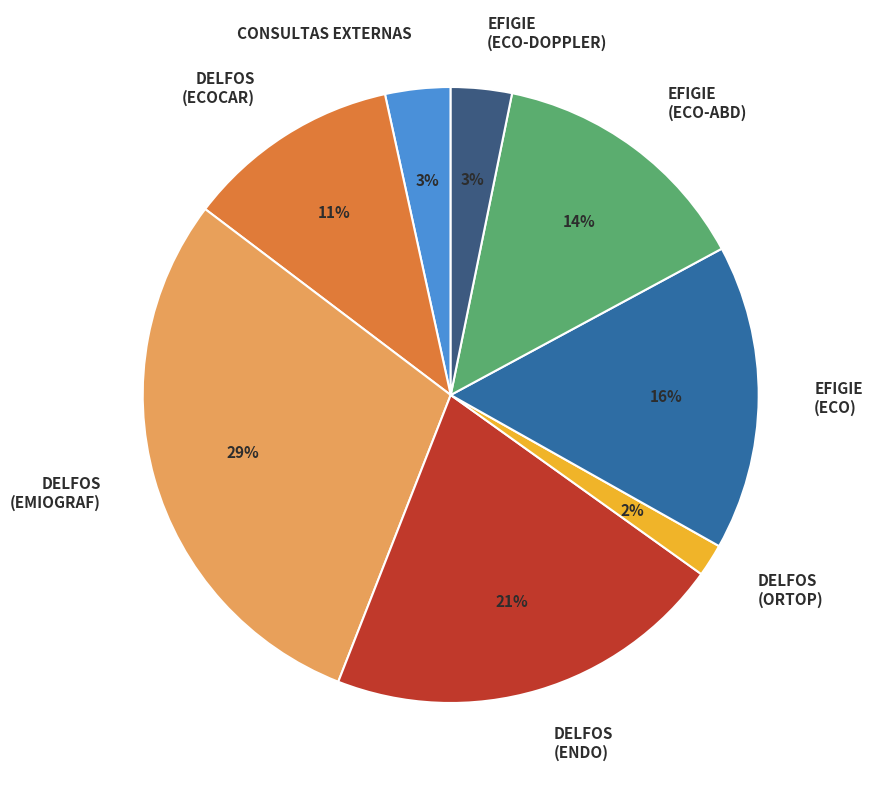

The EFIGIE (ECO) slice represents 24% of the pie. True or false?

False